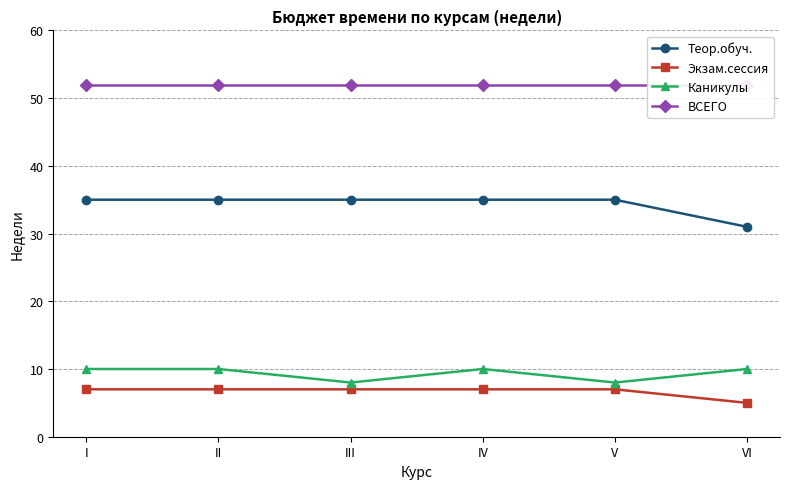

List the series in order of their peak value, lowest first.

Экзам.сессия, Каникулы, Теор.обуч., ВСЕГО